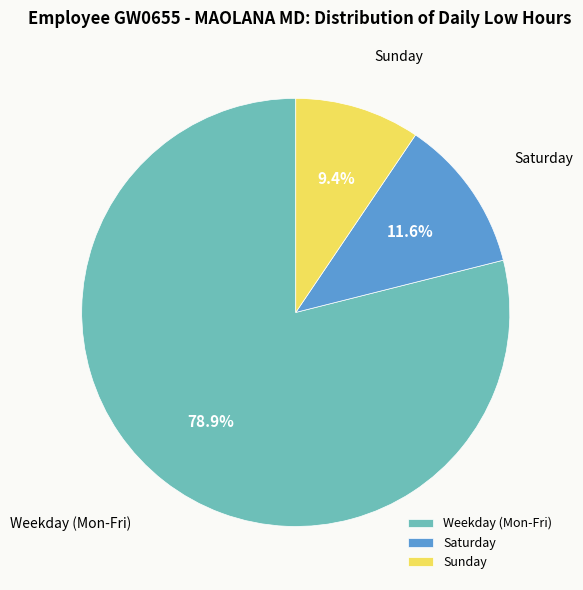

Rank the categories by value from highest to lowest.

Weekday (Mon-Fri), Saturday, Sunday